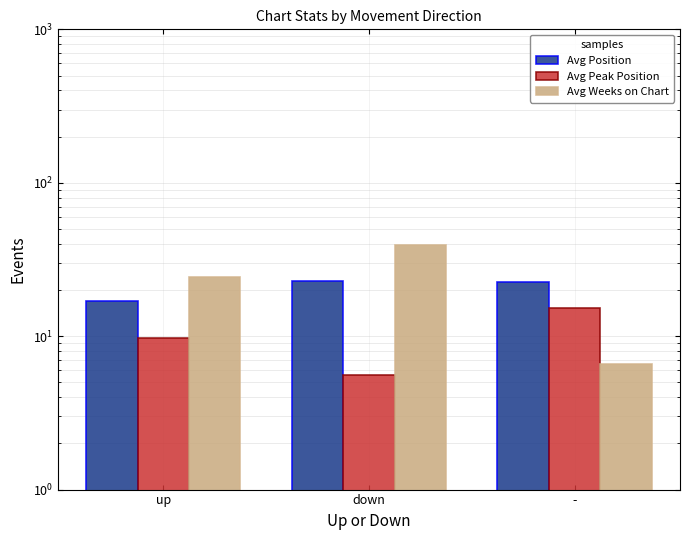

Is the value of Avg Weeks on Chart at up greater than the value of Avg Peak Position at up?

Yes